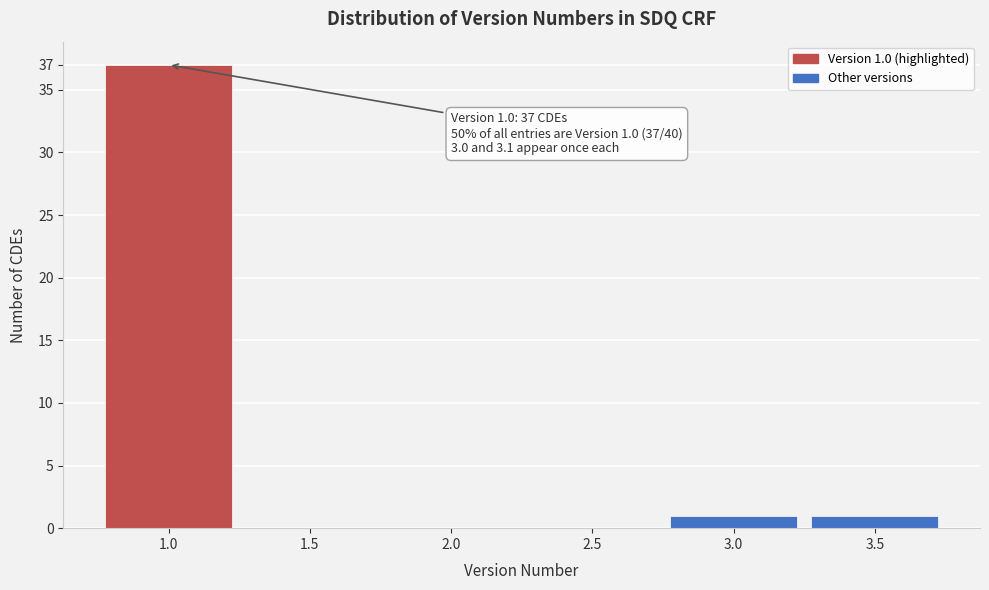

Reading left to right, transcribe all the data shown in this chart.

1.0=37	1.5=0	2.0=0	2.5=0	3.0=1	3.5=1